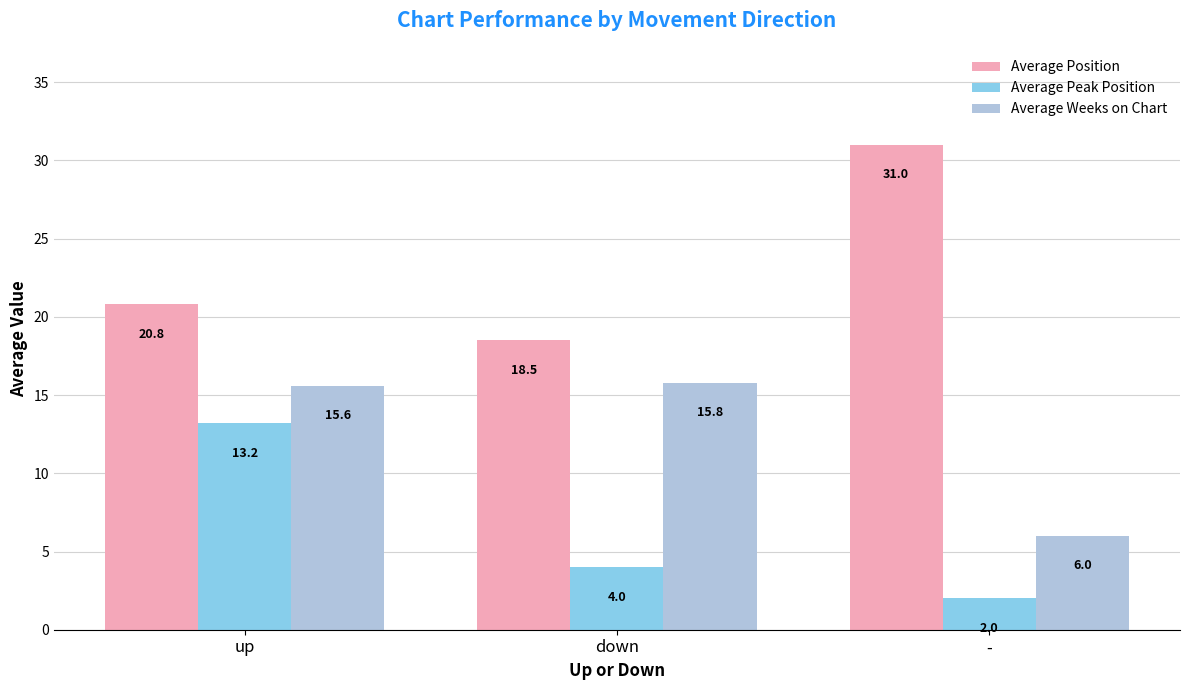

What is the difference between the highest and lowest values at up?

7.6